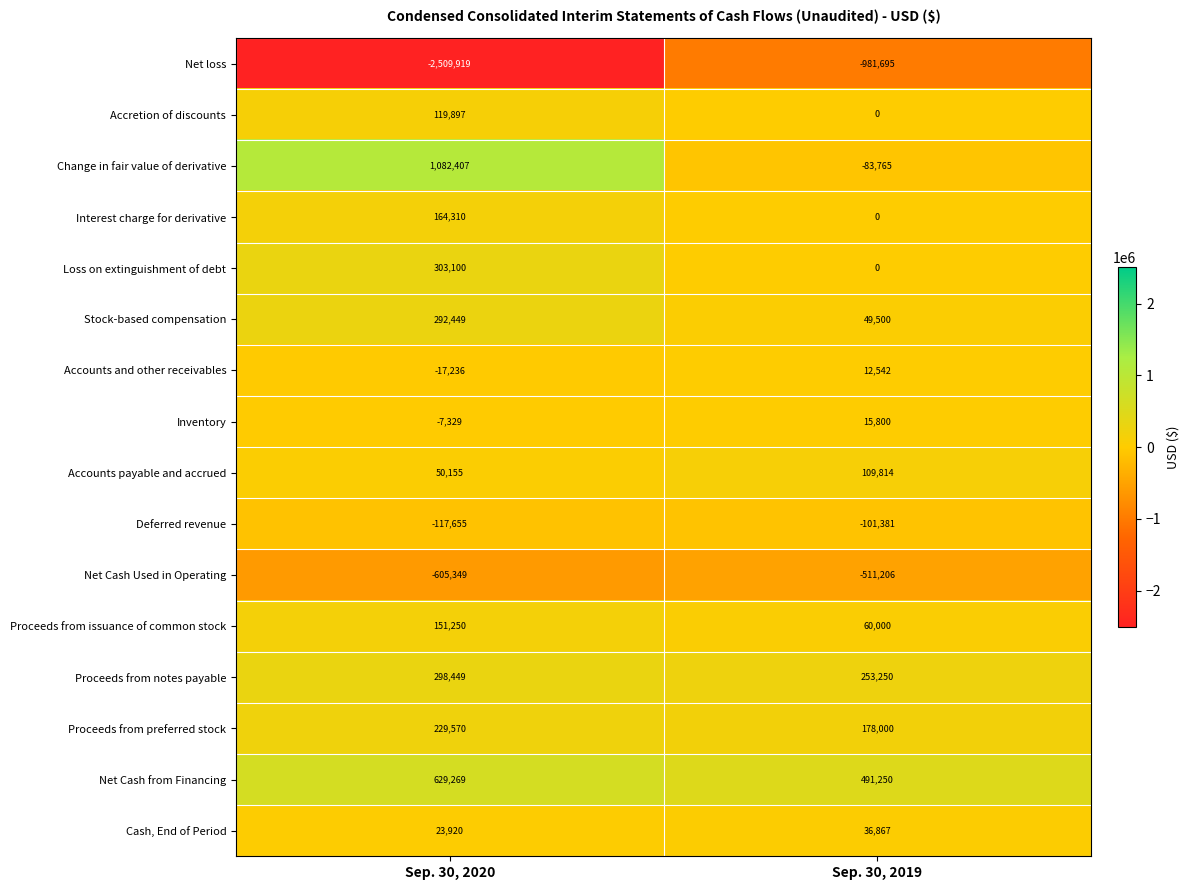

Is it true that Proceeds from notes payable equals 91520 at Sep. 30, 2020?

False